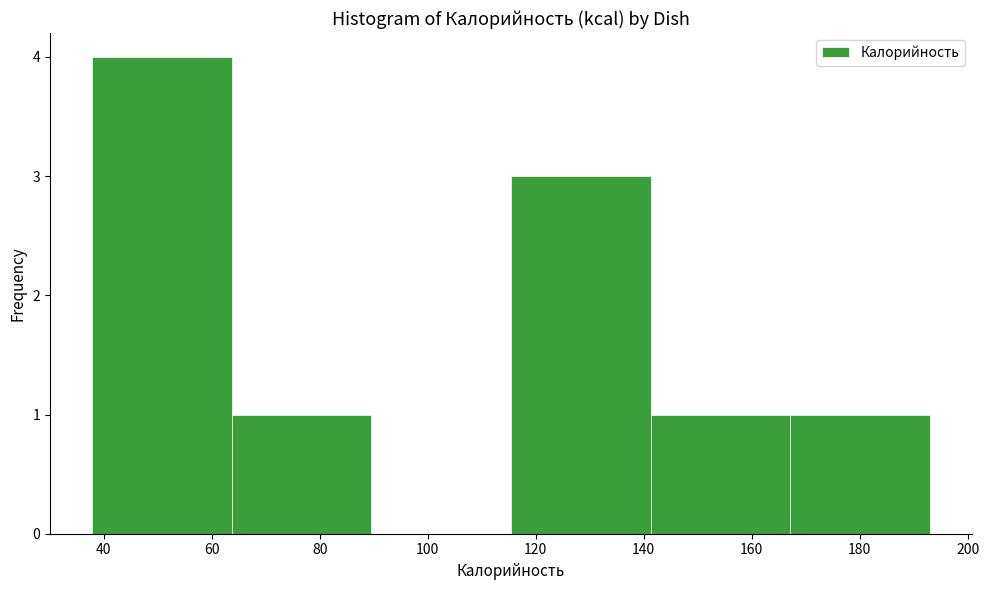

What is the height of the bar covering 116 to 142 on the x-axis? Neither the bar edges nor the heights are printed on the chart, so give them approximately, as read against the axes.

3